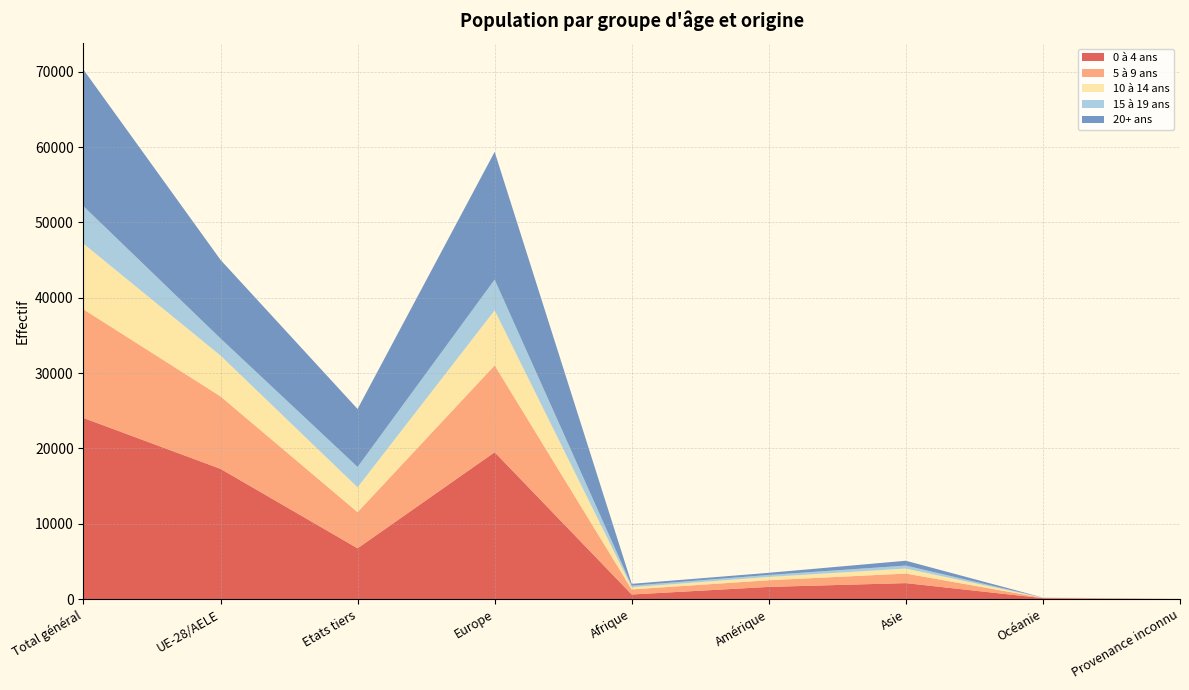

Reading right to left, transcribe all the data shown in this chart.

0 à 4 ans: 16	137	2136	1634	625	19505	6754	17299	24053
5 à 9 ans: 18	45	1266	884	676	11527	4798	9618	14416
10 à 14 ans: 4	19	666	436	285	7304	3293	5421	8714
15 à 19 ans: 6	9	397	265	216	4084	2708	2269	4977
20+ ans: 2	9	640	284	237	16945	7692	10425	18117